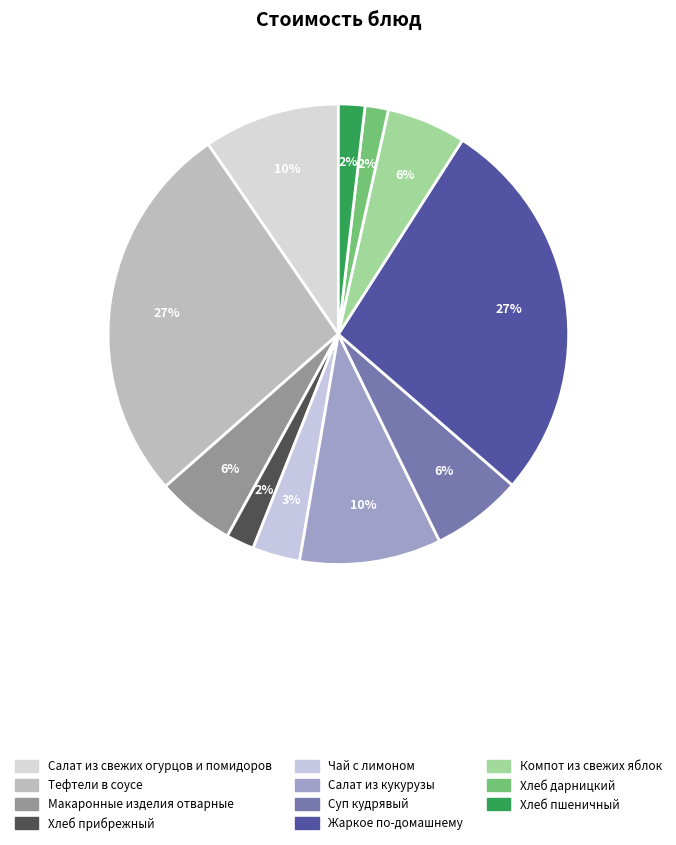

Does any single category account for the majority?

No